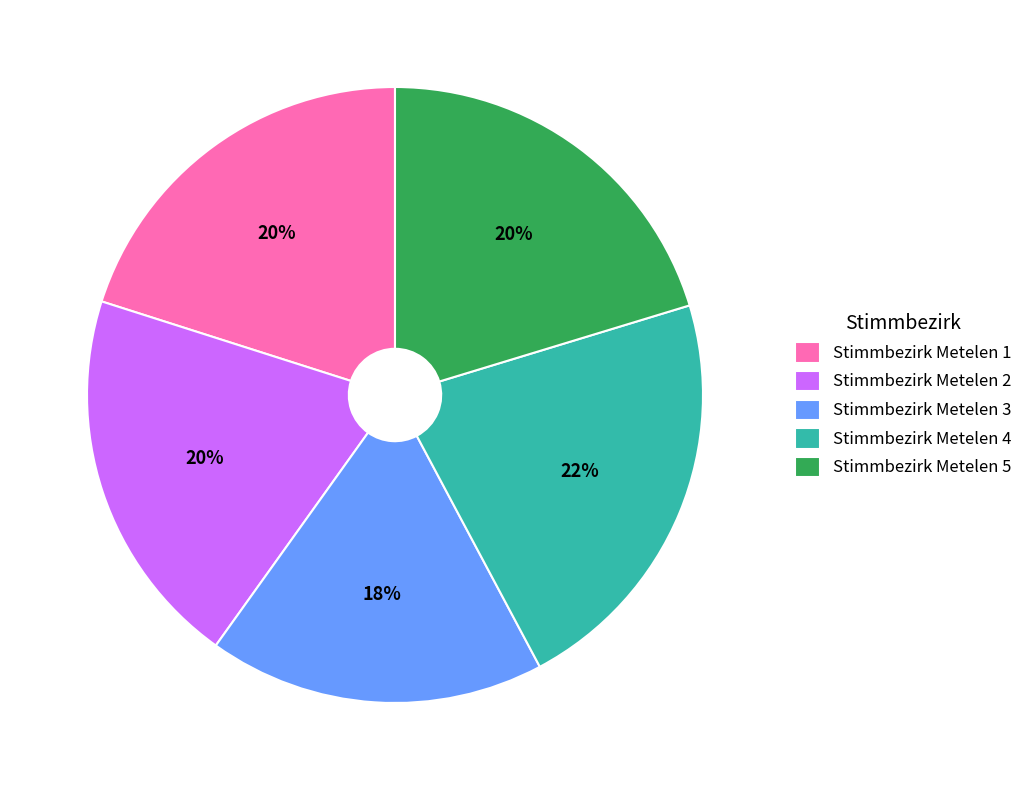

Do Stimmbezirk Metelen 2 and Stimmbezirk Metelen 1 together represent more than half of the pie?

No